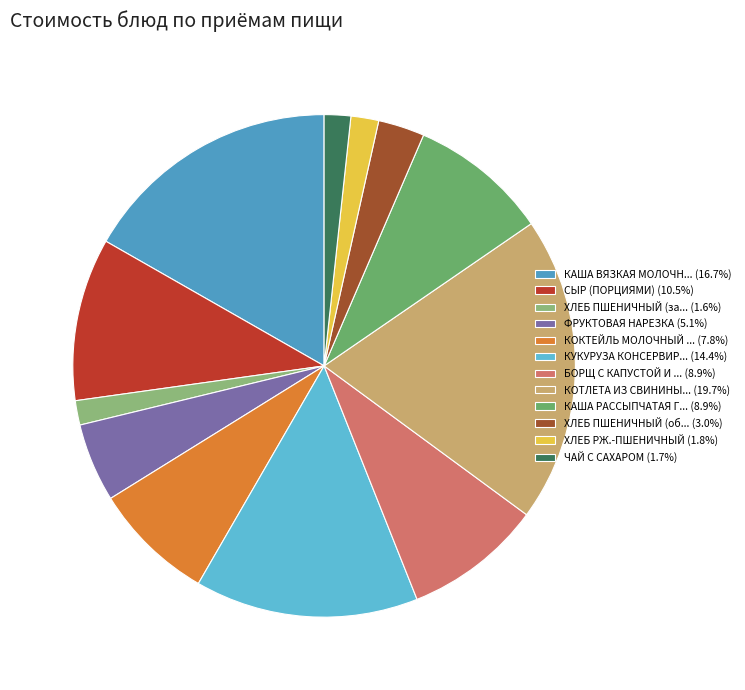

How many slices are in this pie chart?

12